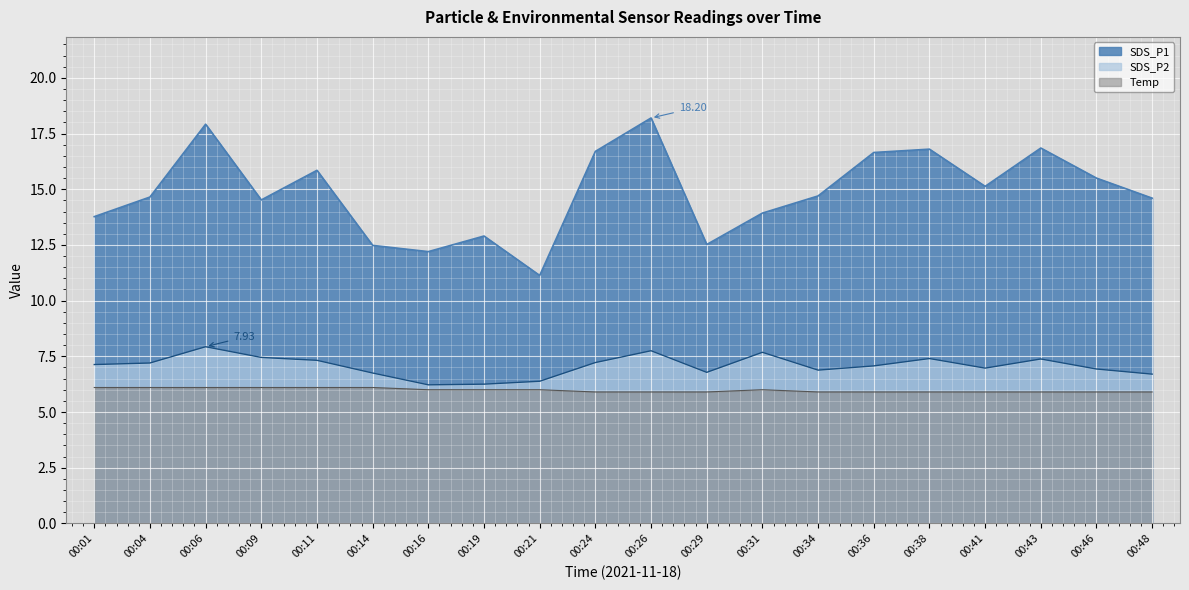

Which series has the largest range (max minus min)?

SDS_P1